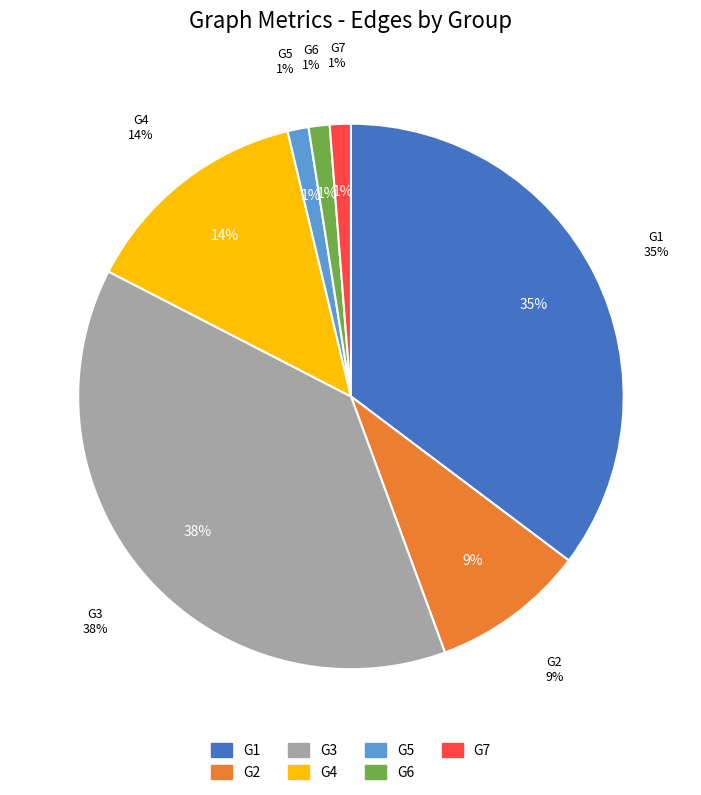

What is the smallest slice in the pie chart?

G5